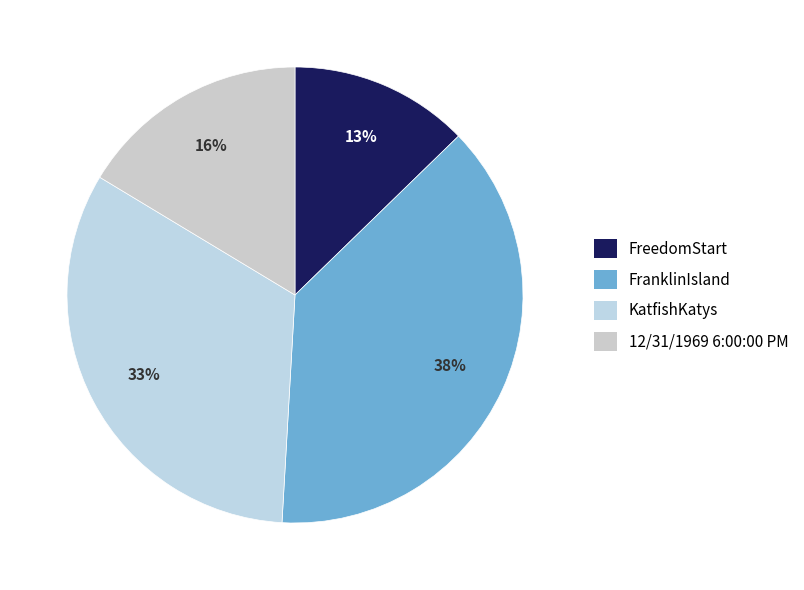

Is there a majority slice in this chart?

No